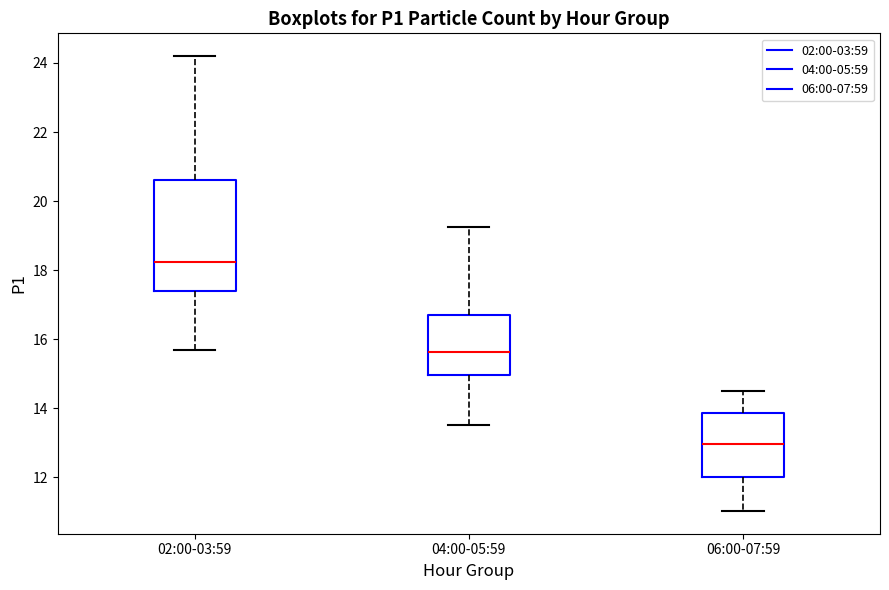

Which box is the tallest, from its lower edge to its upper edge?

02:00-03:59